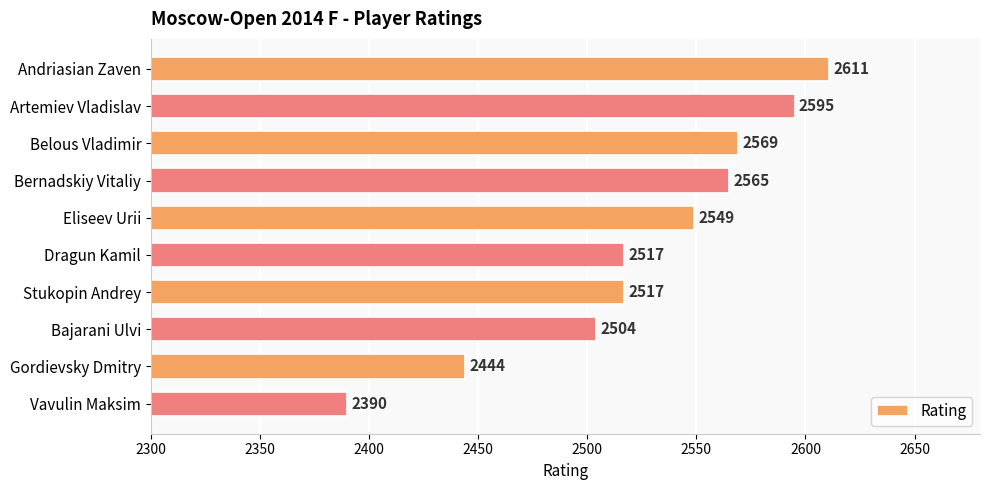

Reading top to bottom, extract all data points from this chart.

2611	2595	2569	2565	2549	2517	2517	2504	2444	2390